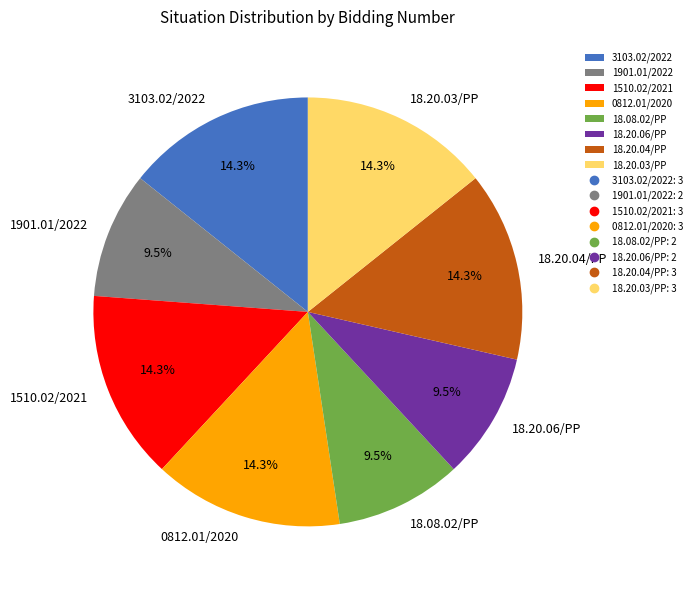

What percentage is the 18.20.04/PP slice, to the nearest percent?

14%